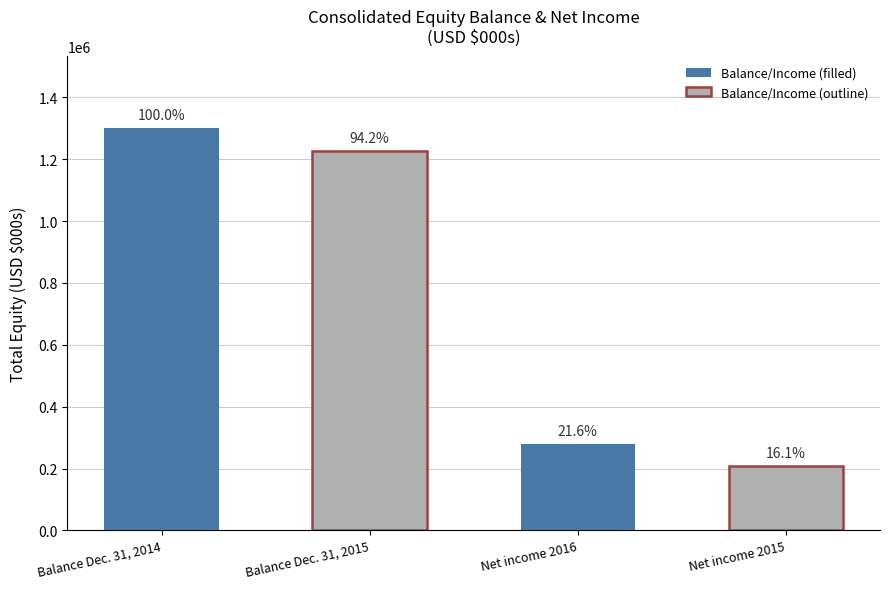

What is the difference between the maximum and minimum values?

1091357